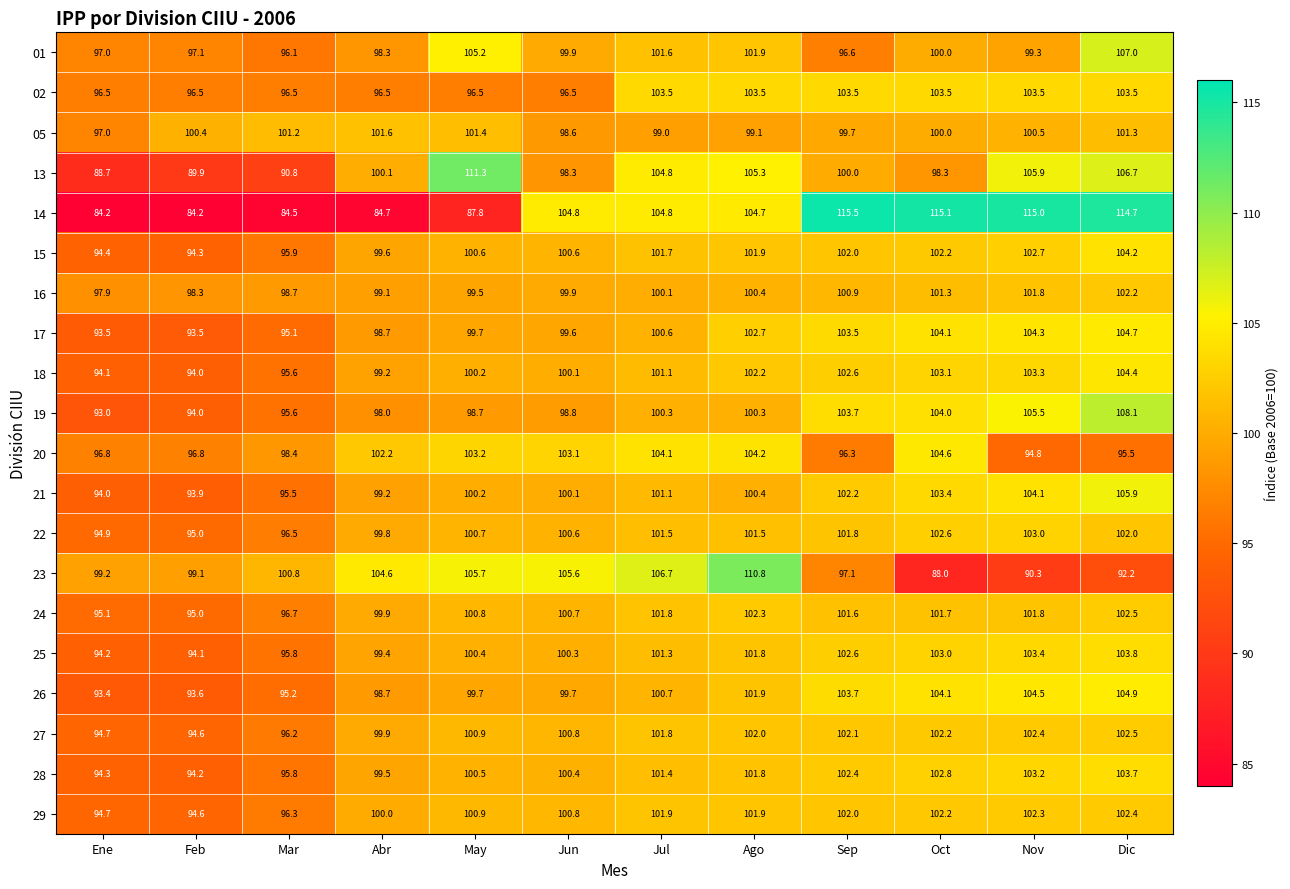

The 18 series shows 99.2 at Abr. True or false?

True